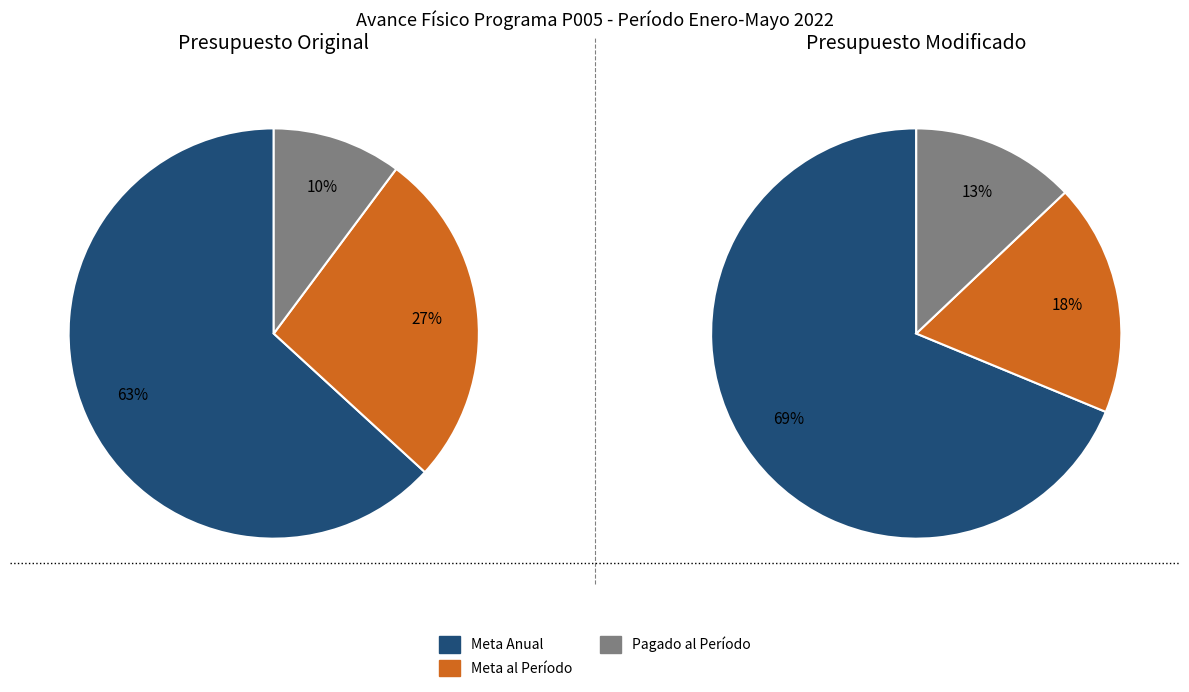

To the nearest percent, what percentage of the pie is Meta Anual?

63%